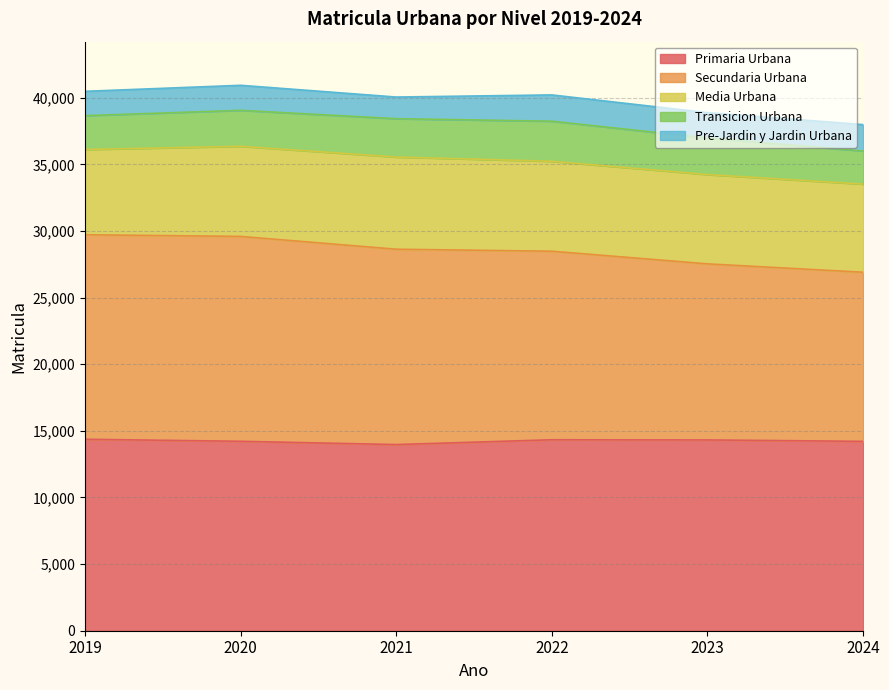

Reading right to left, list all the values displayed in this chart.

Primaria Urbana: 14211	14318	14331	13971	14216	14369
Secundaria Urbana: 12692	13213	14149	14660	15375	15348
Media Urbana: 6614	6701	6750	6918	6763	6397
Transicion Urbana: 2485	2744	3008	2877	2698	2540
Pre-Jardin y Jardin Urbana: 1979	1902	1972	1625	1880	1826